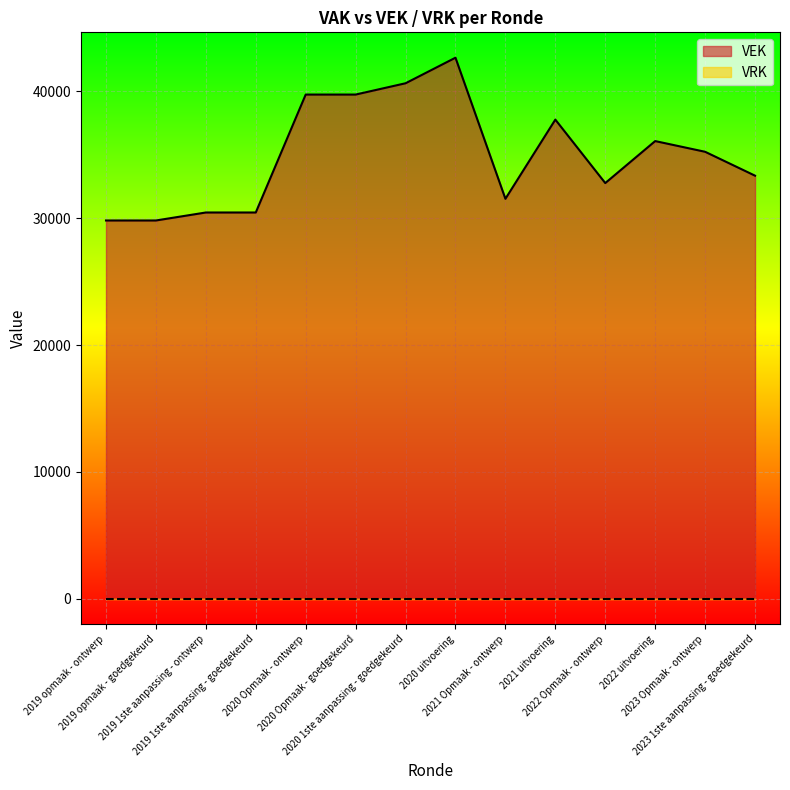

True or false: the data has more than 2 interior local peaks.

True